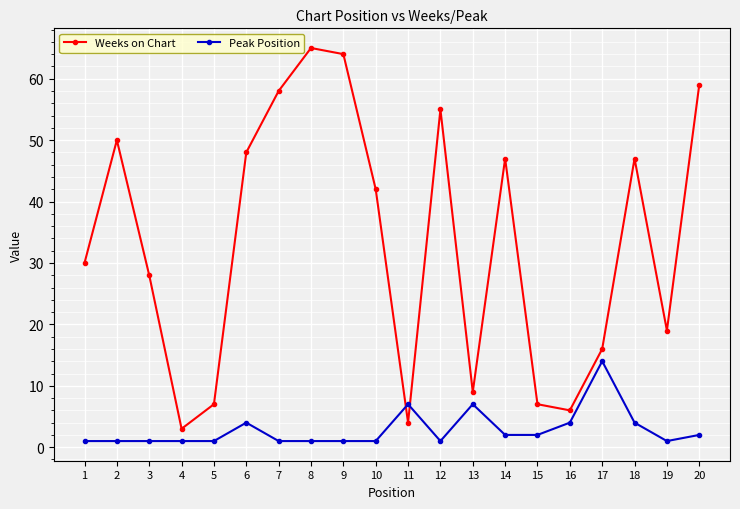

Rank the series at 11 from highest to lowest value.

Peak Position, Weeks on Chart